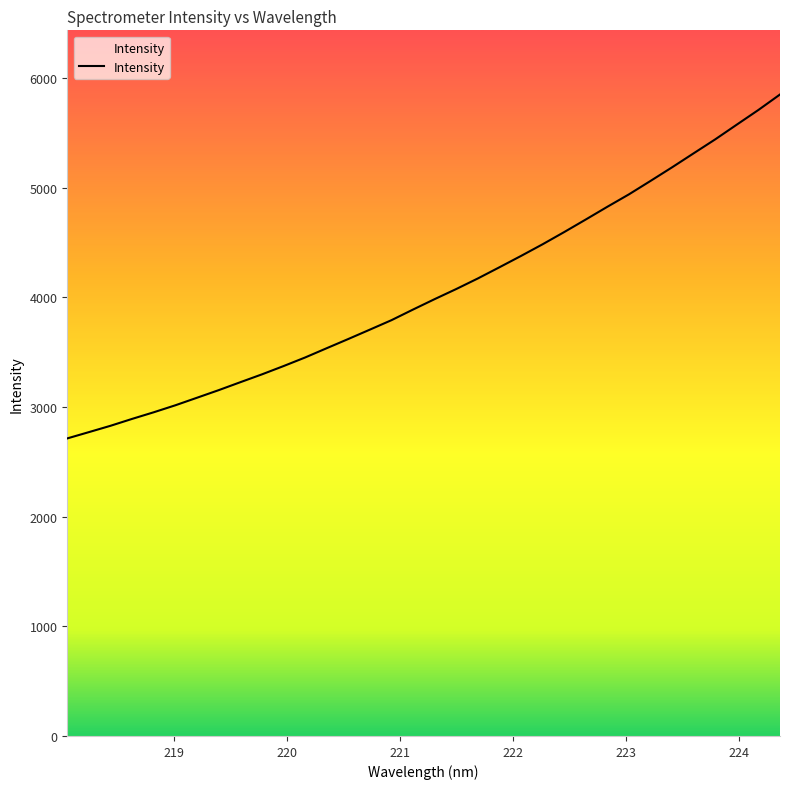

What is the difference between the maximum and minimum values?

3135.7